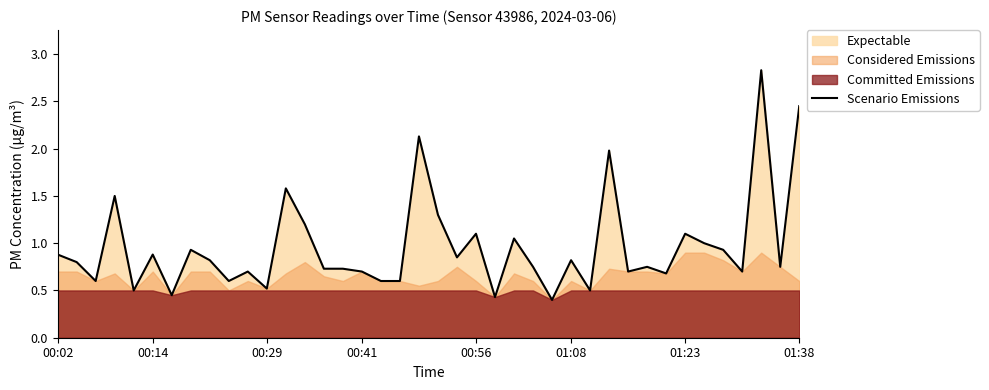

At which category does the chart reach its minimum across all series?

26